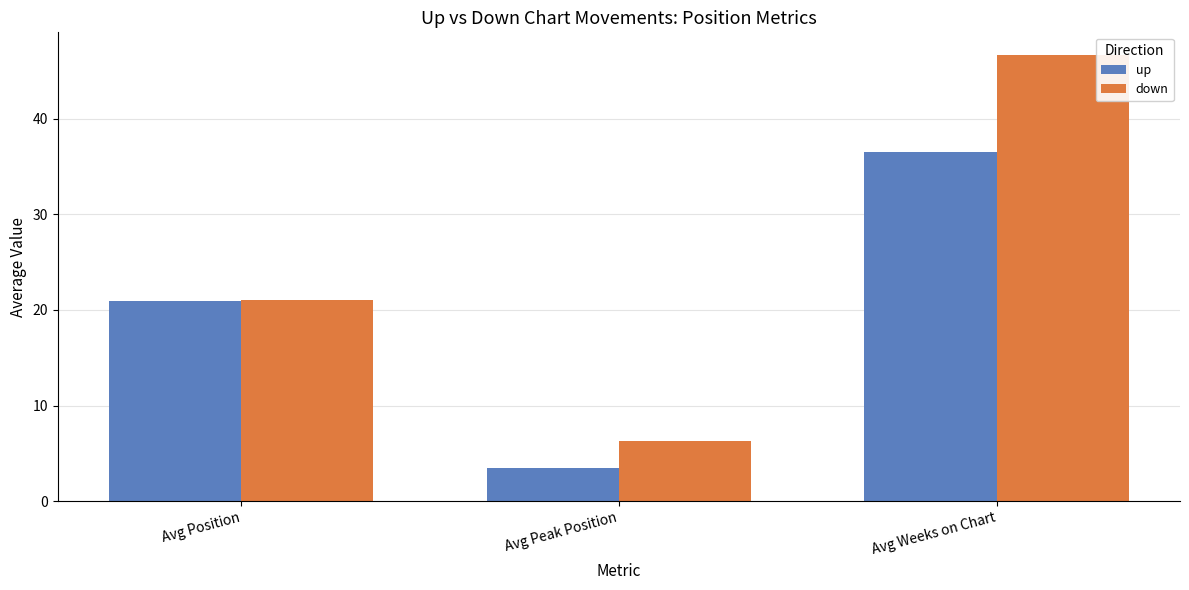

At which label does up first exceed 20?

Avg Position